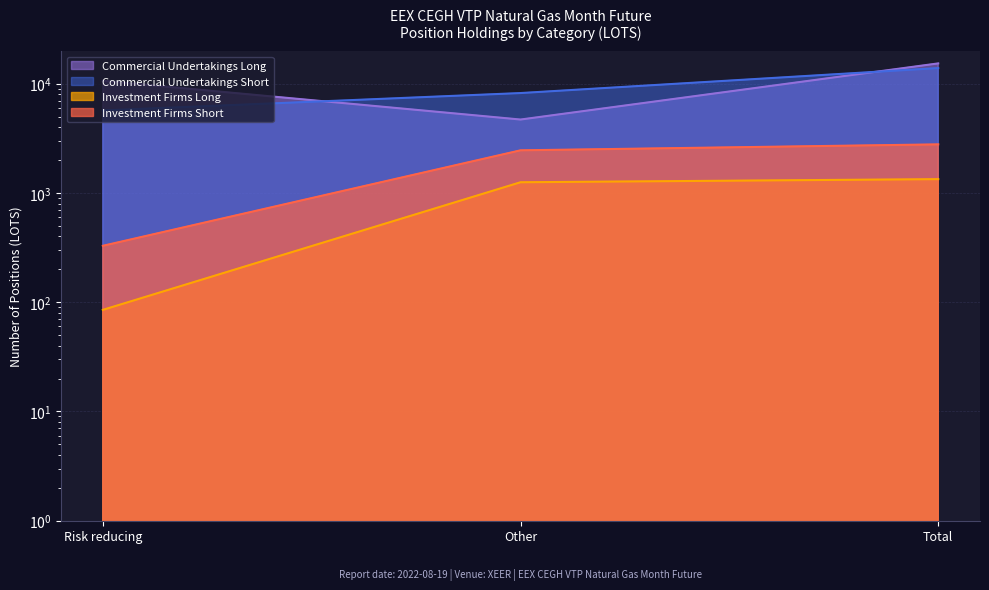

Reading right to left, what are all the values shown in this chart?

Investment Firms Long: Total=1337	Other=1252	Risk reducing=85
Investment Firms Short: Total=2782	Other=2454	Risk reducing=328
Commercial Undertakings Long: Total=15330	Other=4696	Risk reducing=10634
Commercial Undertakings Short: Total=13892	Other=8206	Risk reducing=5686